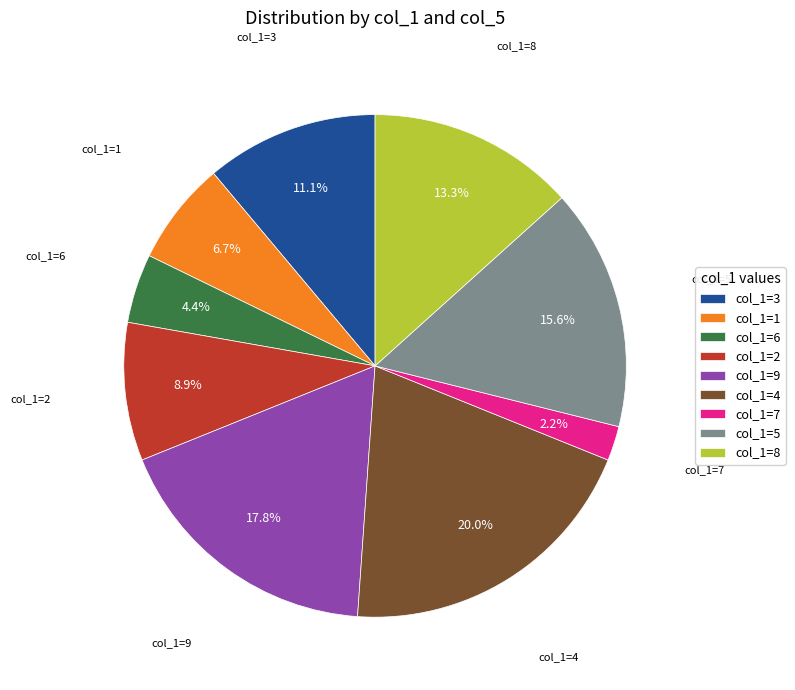

Which has a higher value, col_1=8 or col_1=4?

col_1=4